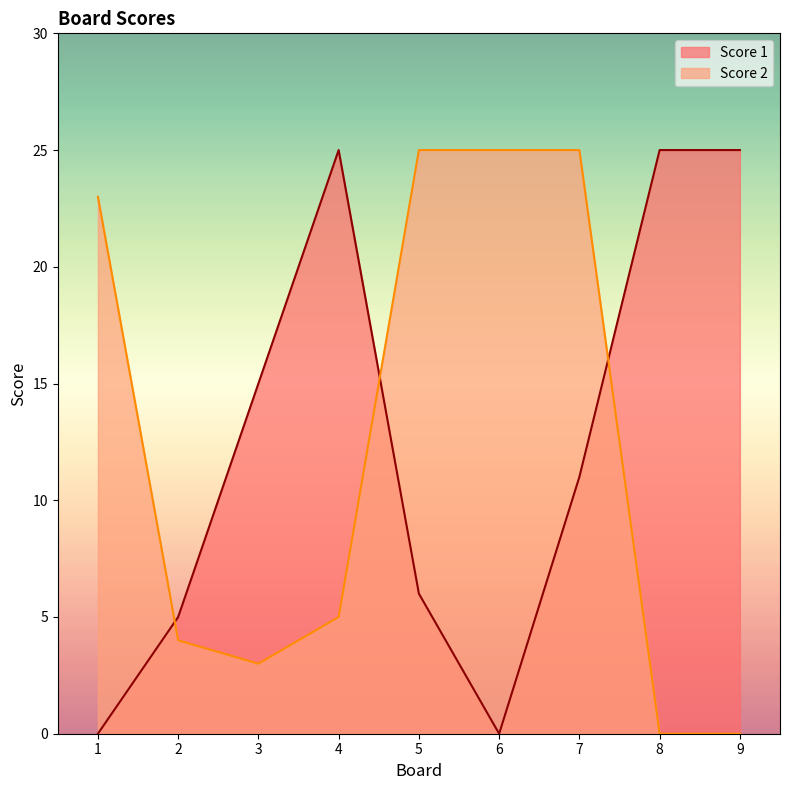

Where does the Score 1 series first go above 11?

3